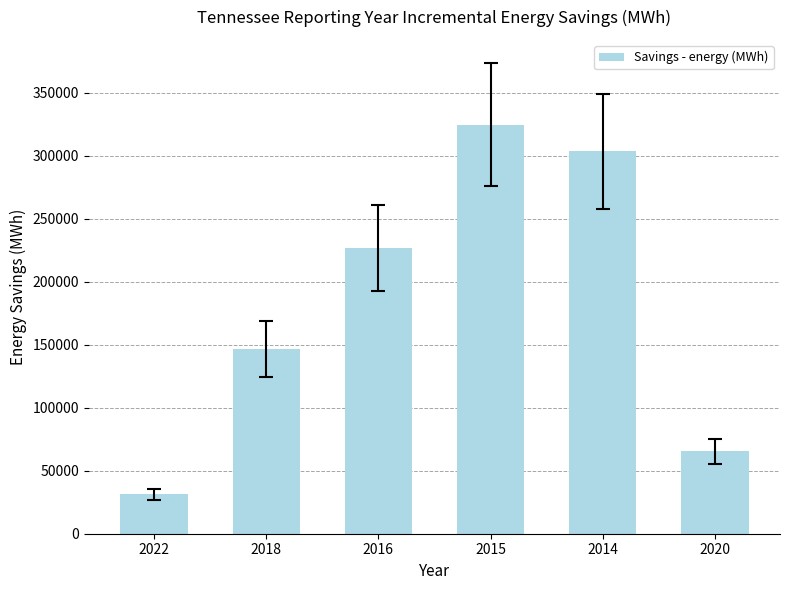

Reading left to right, list all the values displayed in this chart.

31153	146495	226798	324555	303540	65376